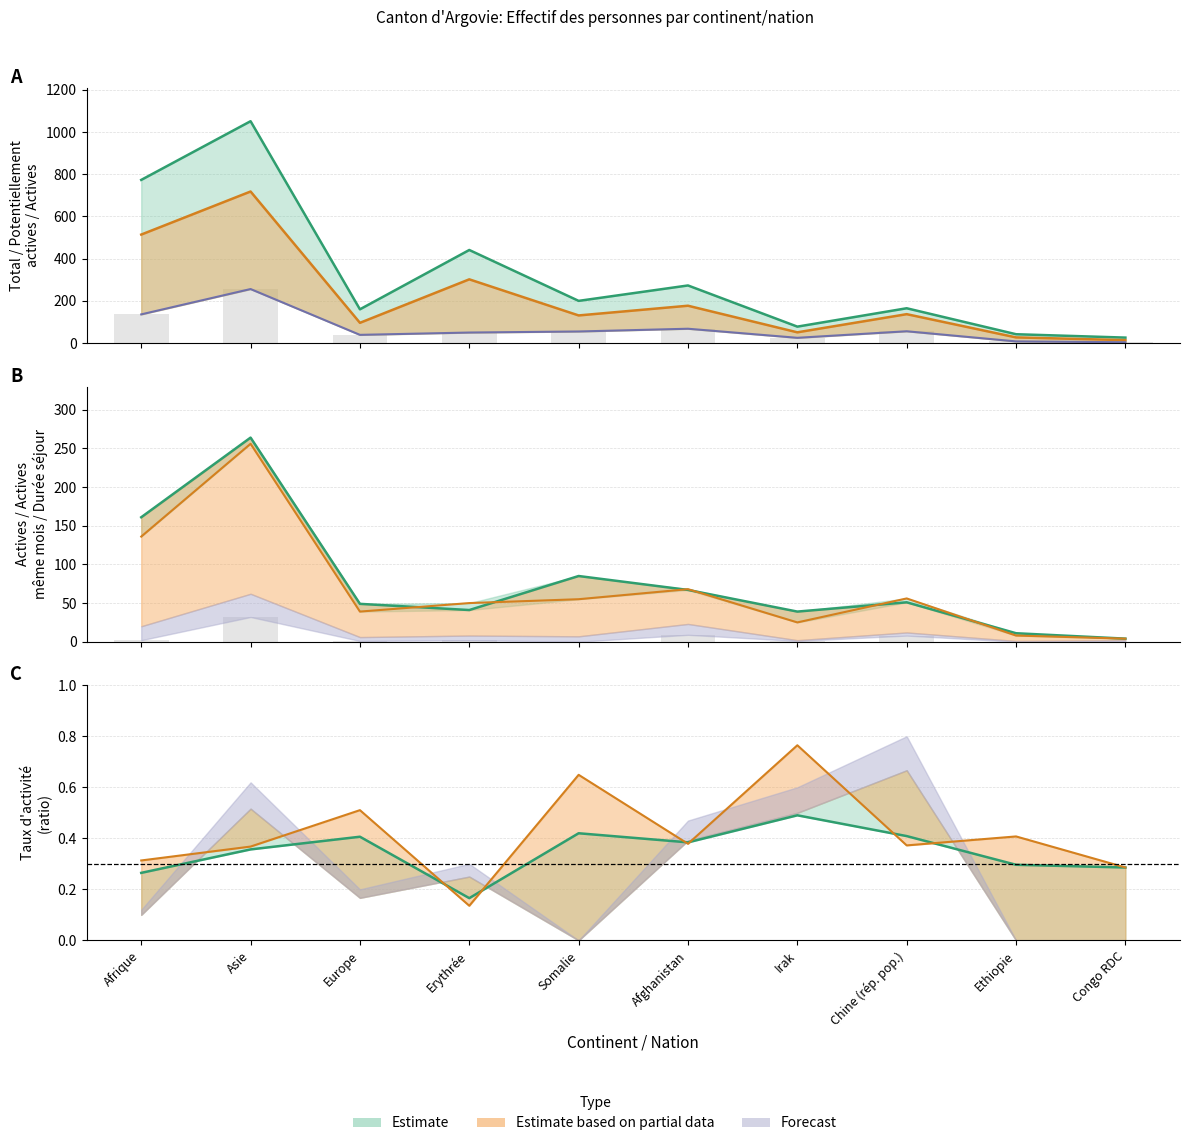

Reading right to left, list all the values displayed in this chart.

Total personnes admises: Congo RDC=26	Ethiopie=42	Chine (rép. pop.)=165	Irak=78	Afghanistan=273	Somalie=200	Erythrée=441	Europe=160	Asie=1051	Afrique=773
Personnes potentiellement actives: Congo RDC=14	Ethiopie=27	Chine (rép. pop.)=137	Irak=51	Afghanistan=177	Somalie=131	Erythrée=302	Europe=96	Asie=718	Afrique=514
Personnes actives: Congo RDC=4	Ethiopie=8	Chine (rép. pop.)=56	Irak=25	Afghanistan=68	Somalie=55	Erythrée=50	Europe=39	Asie=256	Afrique=136
Personnes actives même mois: Congo RDC=4	Ethiopie=11	Chine (rép. pop.)=51	Irak=39	Afghanistan=67	Somalie=85	Erythrée=41	Europe=49	Asie=264	Afrique=161
Durée séjour actives: Congo RDC=0	Ethiopie=0	Chine (rép. pop.)=8	Irak=1	Afghanistan=9	Somalie=0	Erythrée=2	Europe=1	Asie=32	Afrique=2